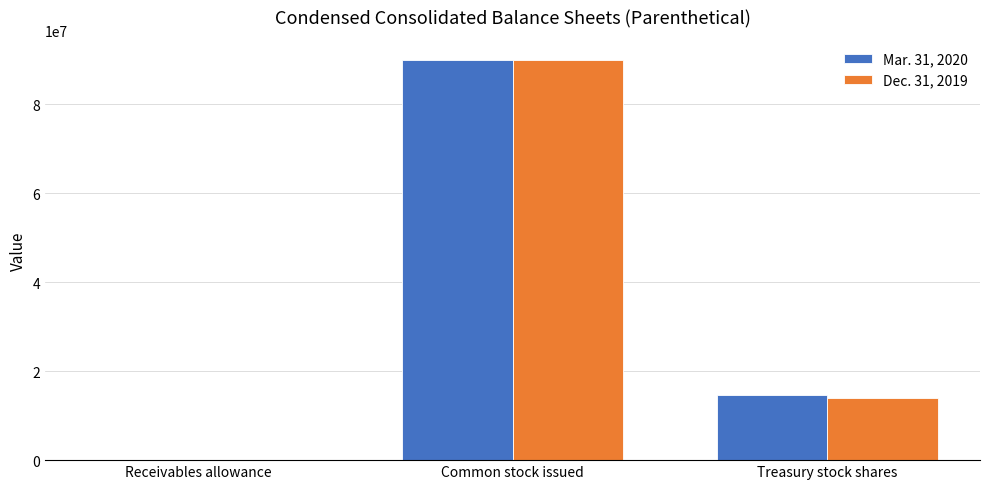

At which label is Dec. 31, 2019 closest to 44977360?

Treasury stock shares